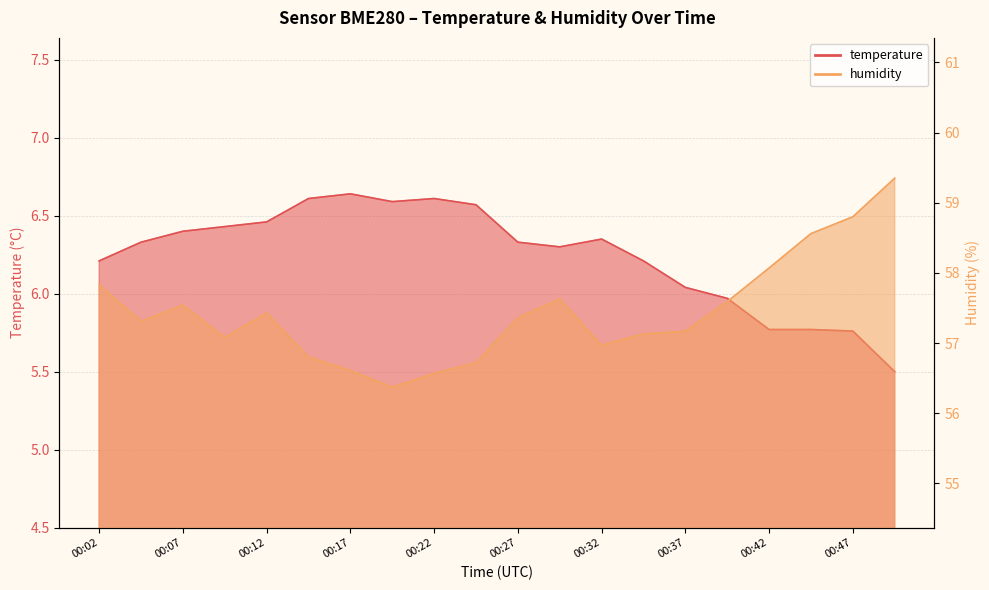

What are all the series names shown in the legend?

temperature, humidity